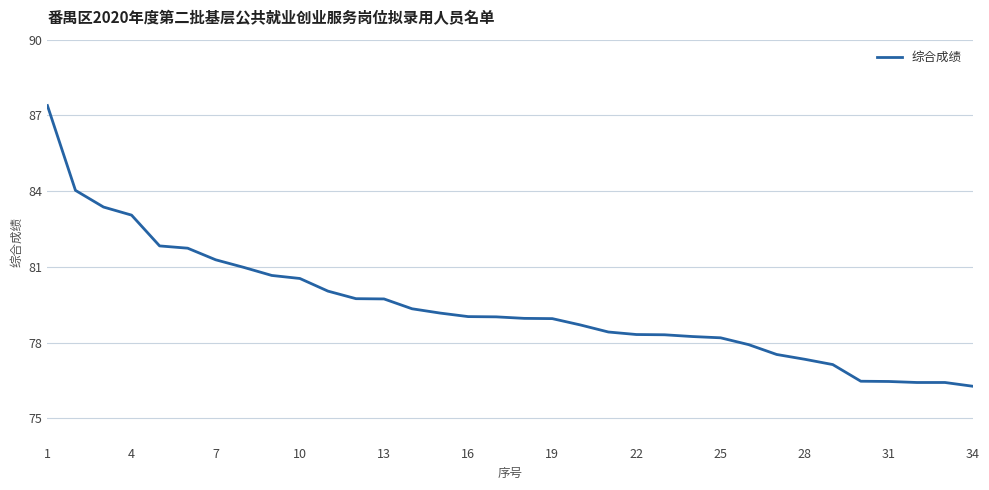

What is the maximum value shown in the chart?

87.4